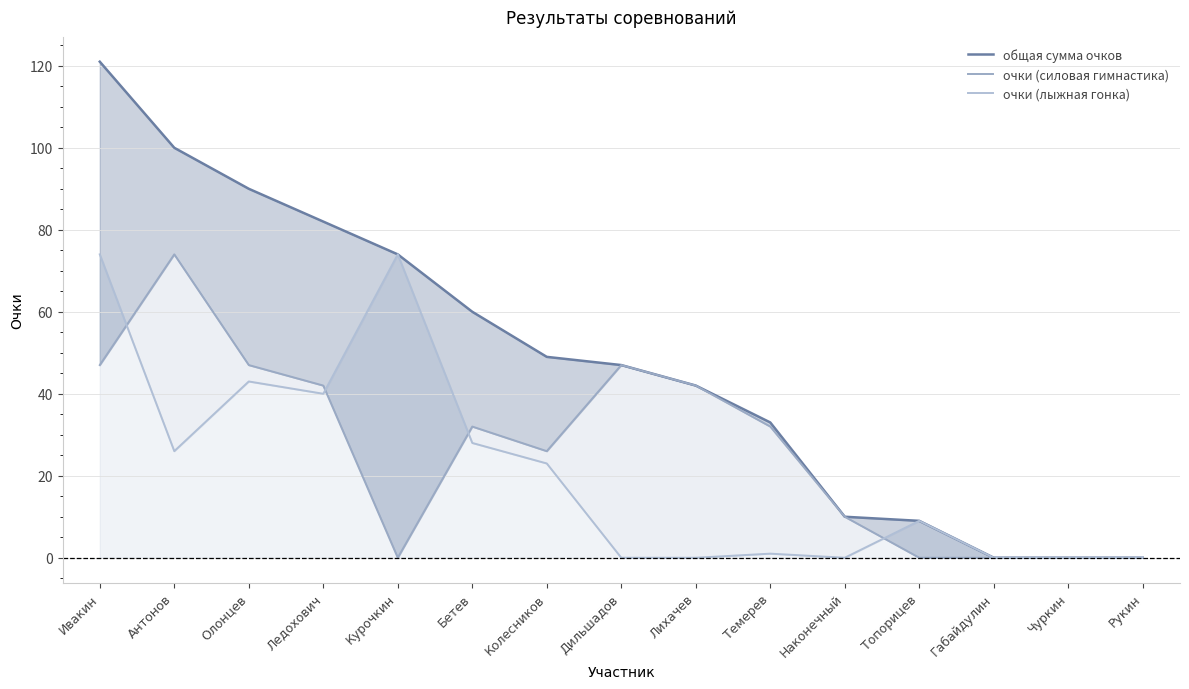

The value of общая сумма очков at Дильшадов is 47. True or false?

True